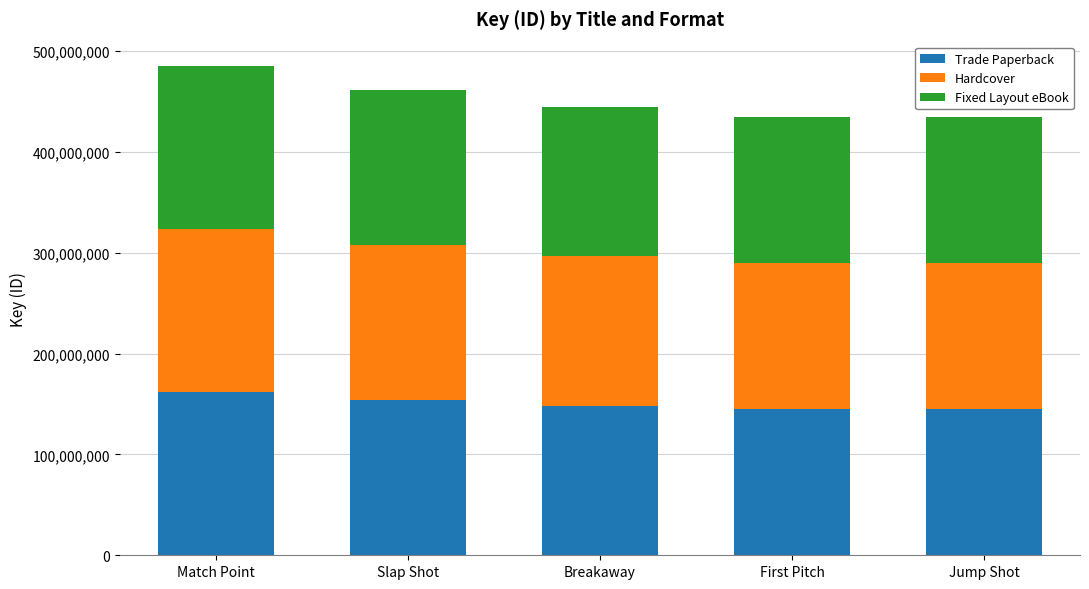

What is the average value of the Trade Paperback series?

150676581